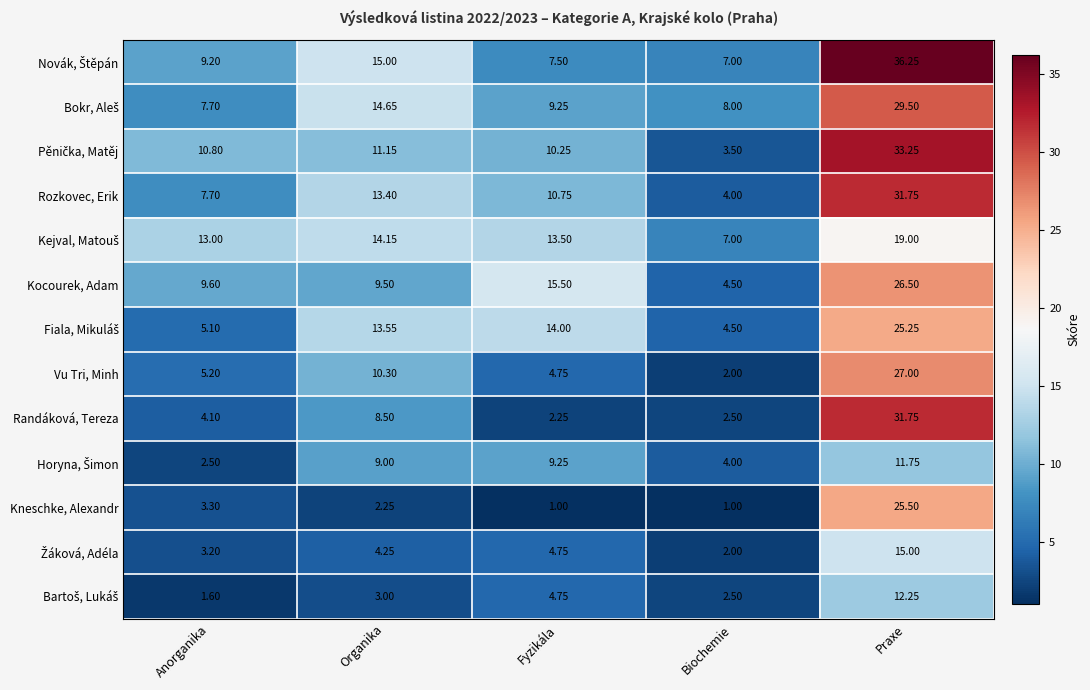

At which category is the sum across all series the highest?

Praxe